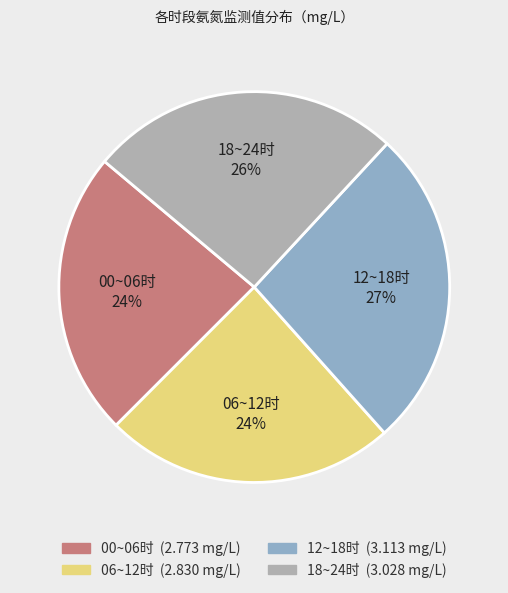

Is the sum of 06~12时 24% and 12~18时 27% greater than half?

Yes